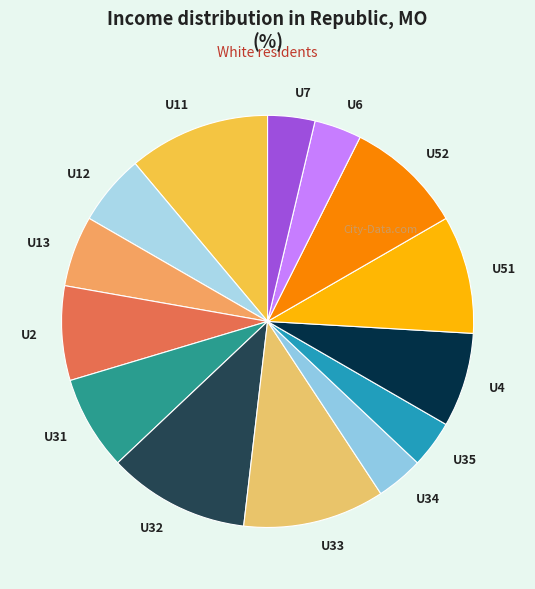

Is it true that U35 is 4% of the pie?

True